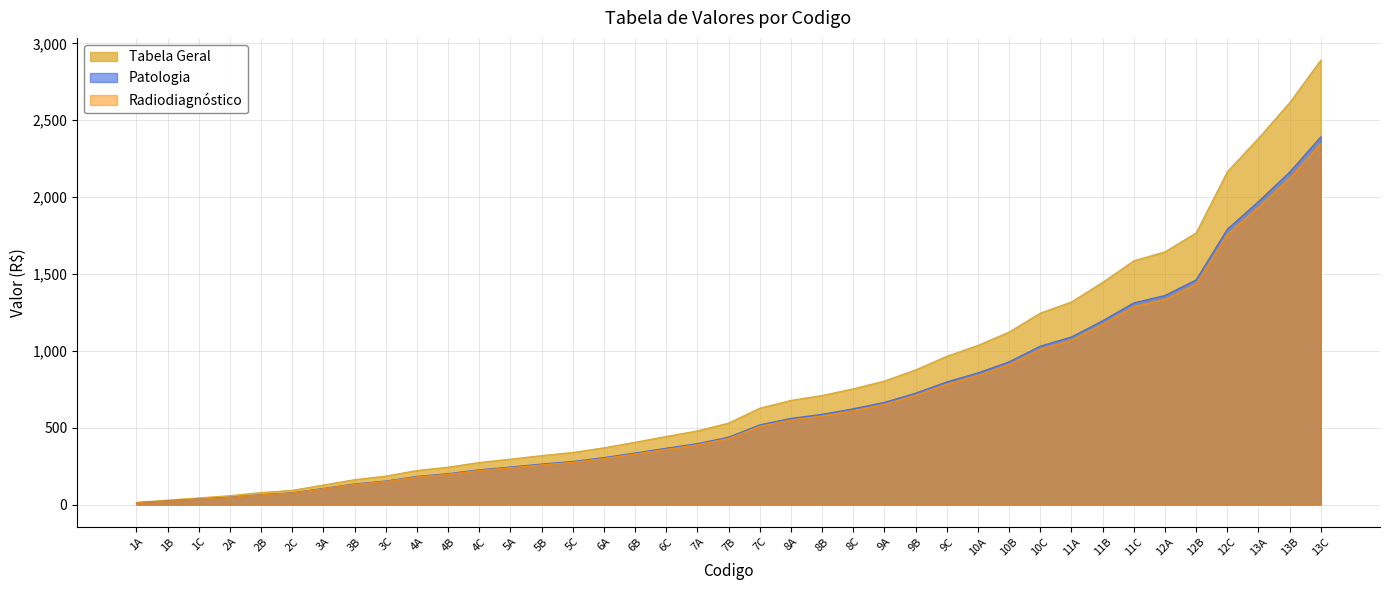

Is it true that Radiodiagnostico equals 2012.4 at 11B?

False